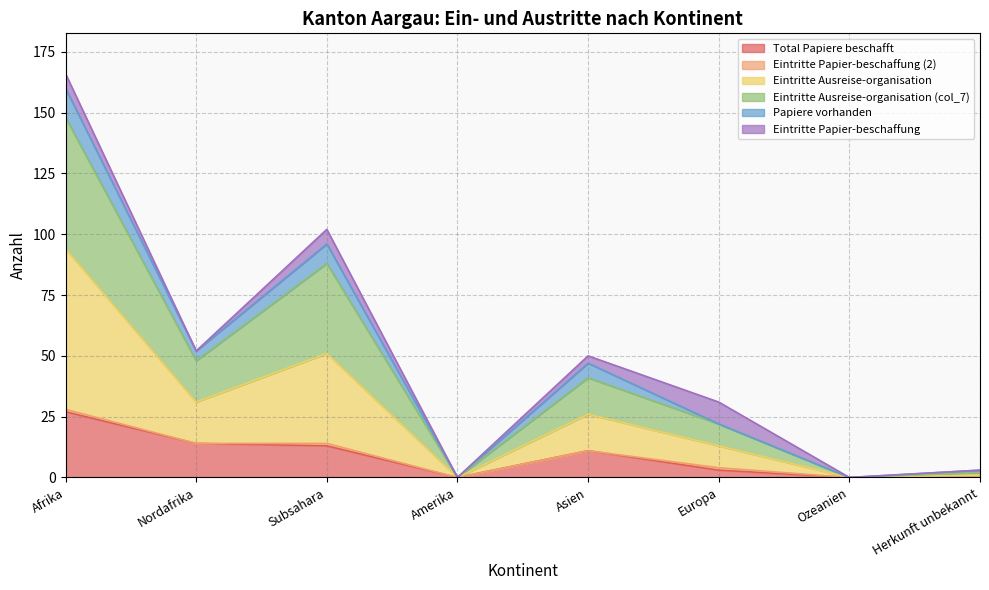

At which label does Eintritte Ausreise-organisation reach its minimum?

Amerika